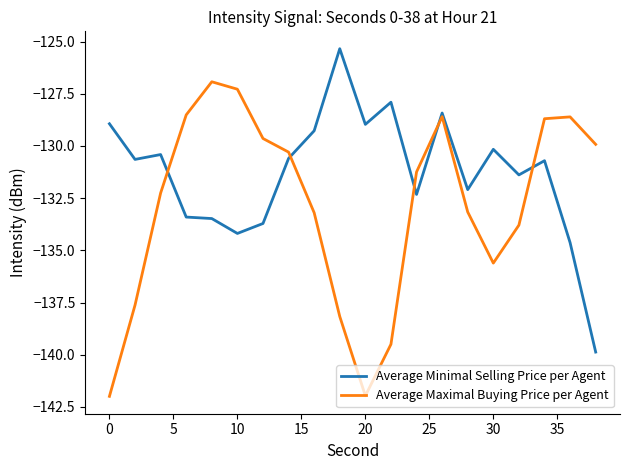

Which series has the largest total across all categories?

Average Minimal Selling Price per Agent